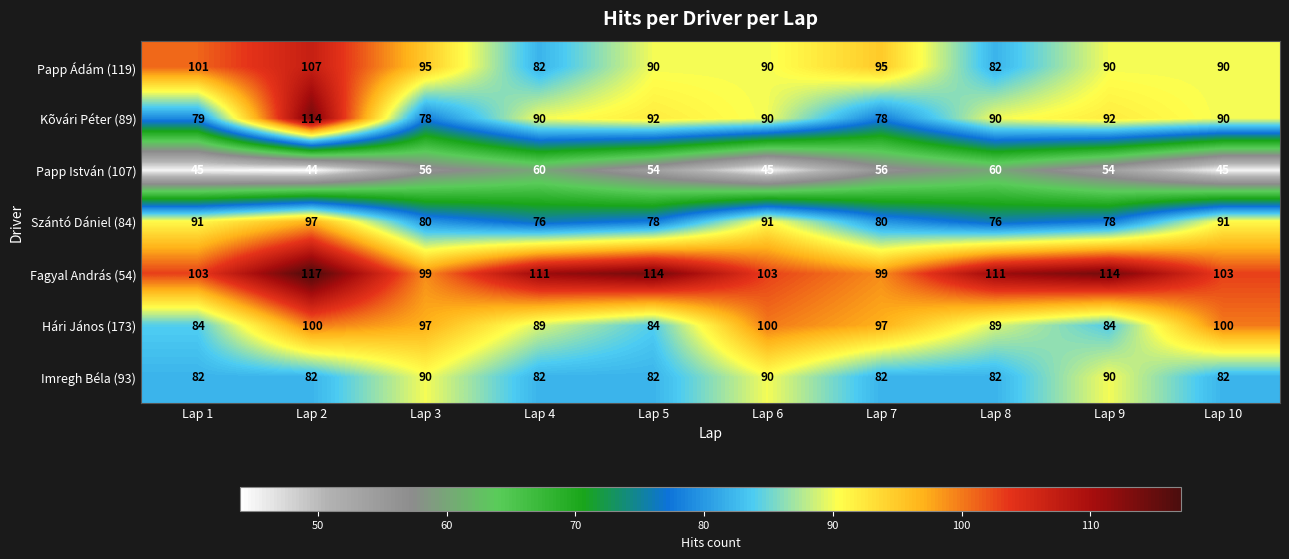

What is the greatest value displayed?

117